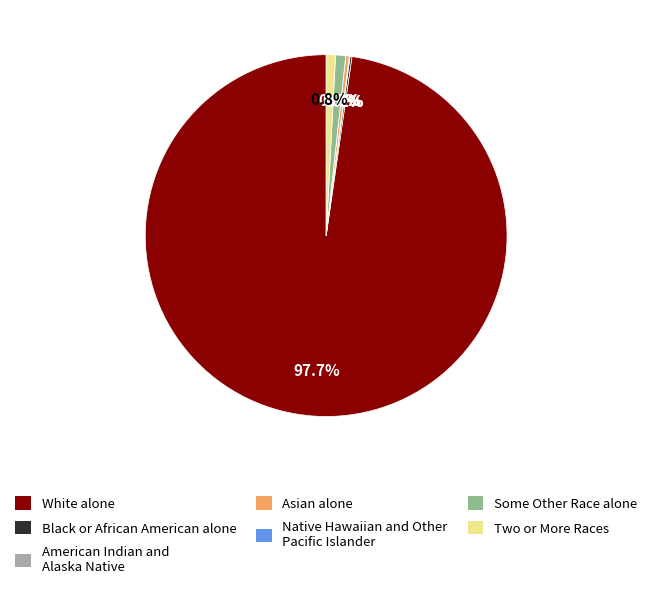

Does any single category account for the majority?

Yes